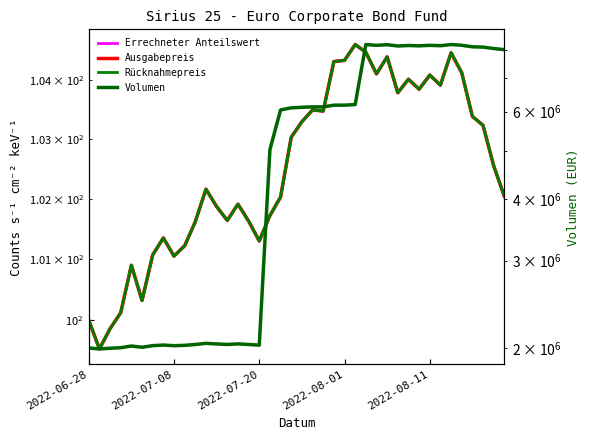

True or false: Volumen has more than 2 interior local peaks.

True